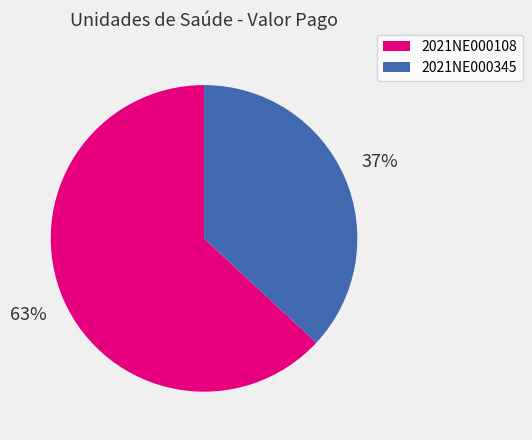

How many slices are in this pie chart?

2